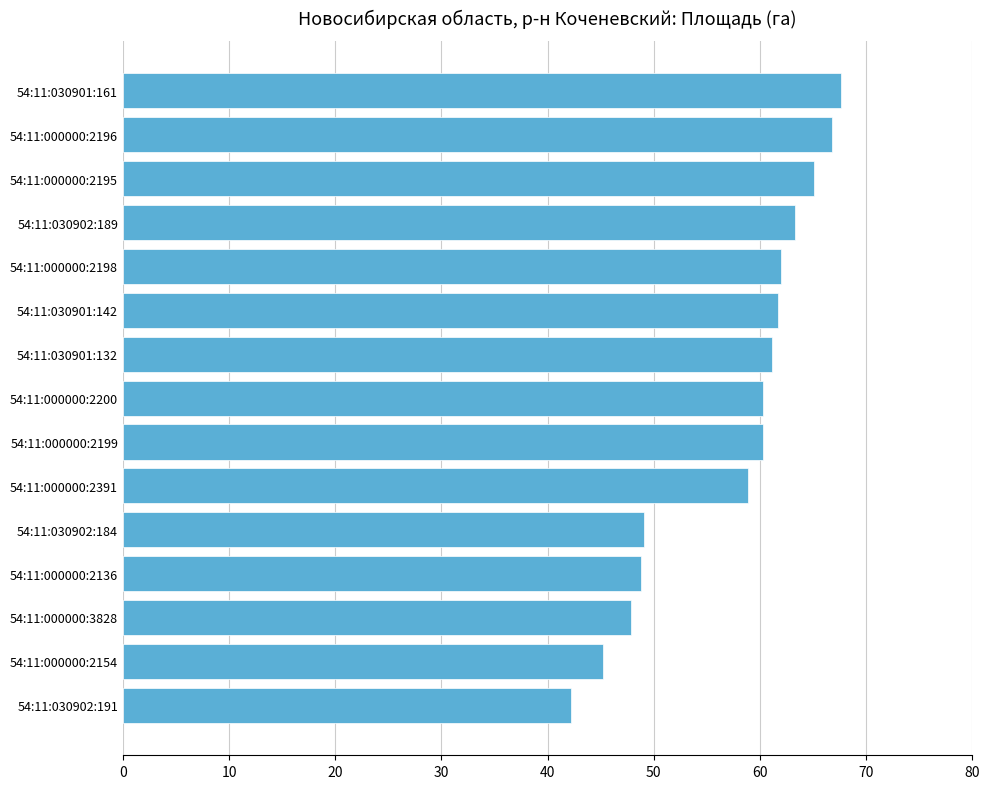

The chart shows a value of 65.1 at 54:11:000000:2195. True or false?

True